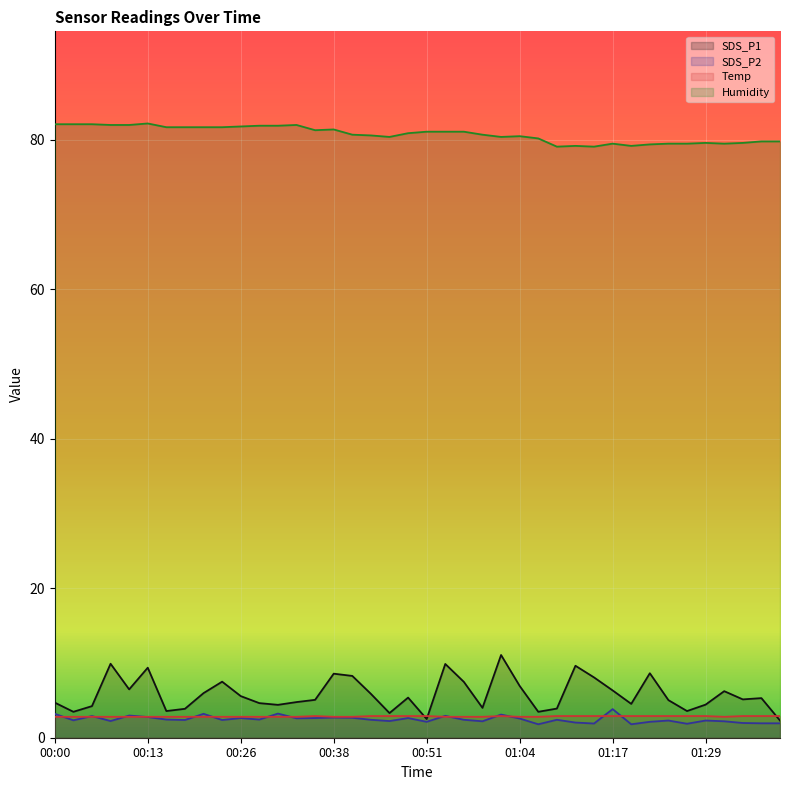

The value of SDS_P2 at 00:15 is 0.9. True or false?

False